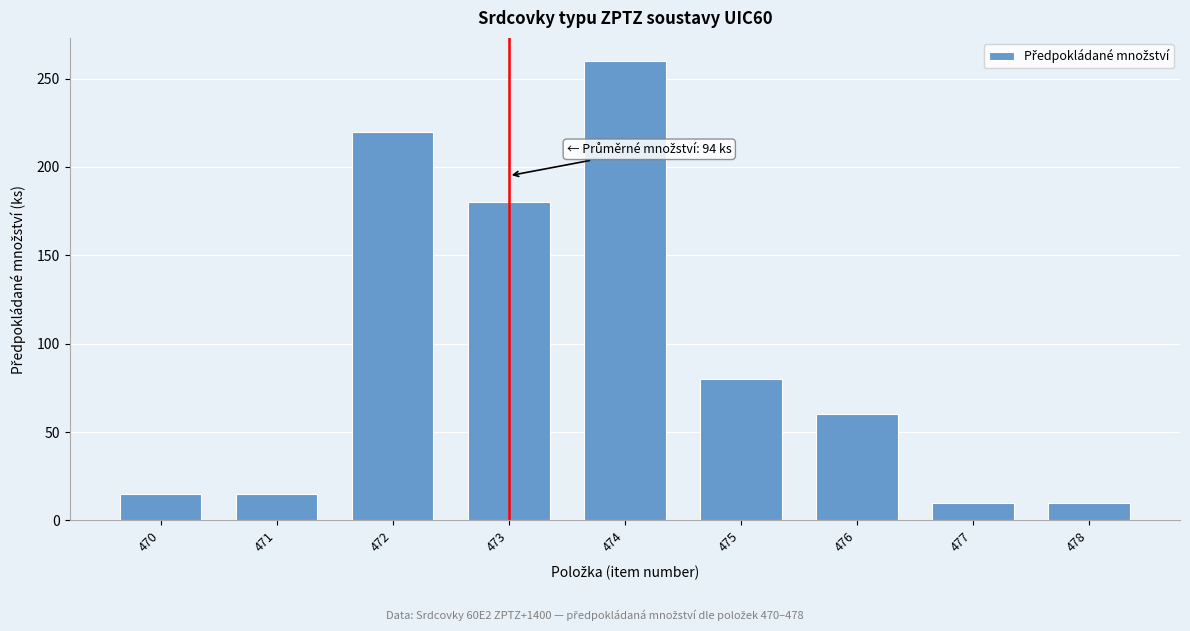

Reading right to left, extract all data points from this chart.

478=10	477=10	476=60	475=80	474=260	473=180	472=220	471=15	470=15